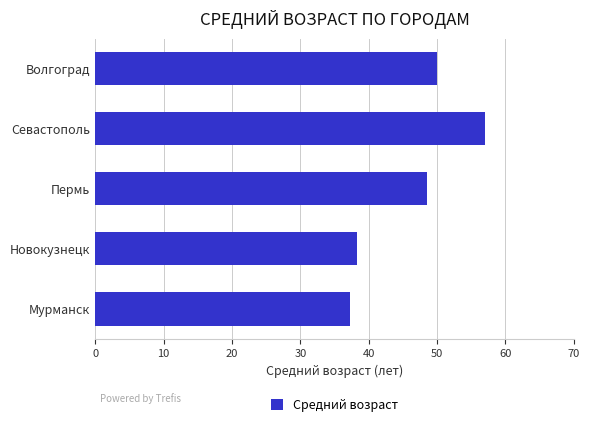

The chart shows a value of 38.3 at Новокузнецк. True or false?

True